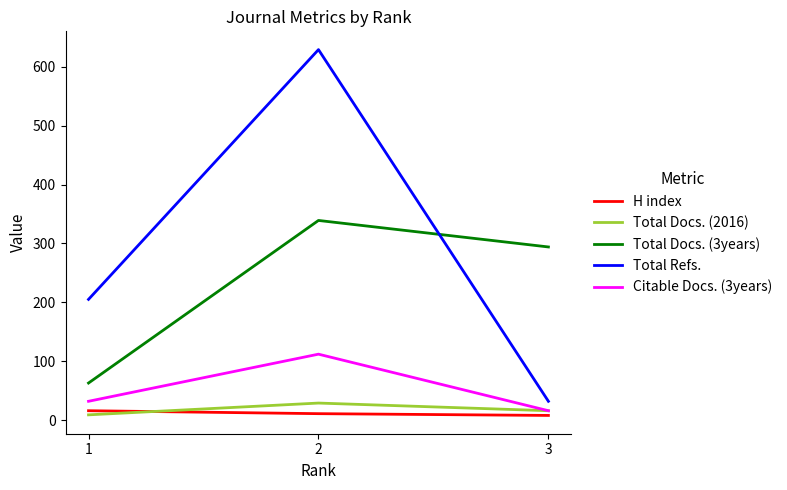

Which series changed the most between 1 and 3?

Total Docs. (3years)